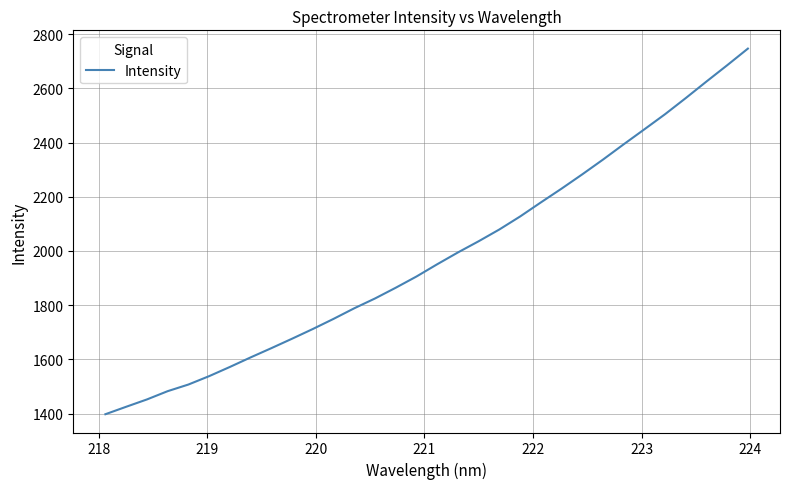

What is the minimum value shown in the chart?

1397.5